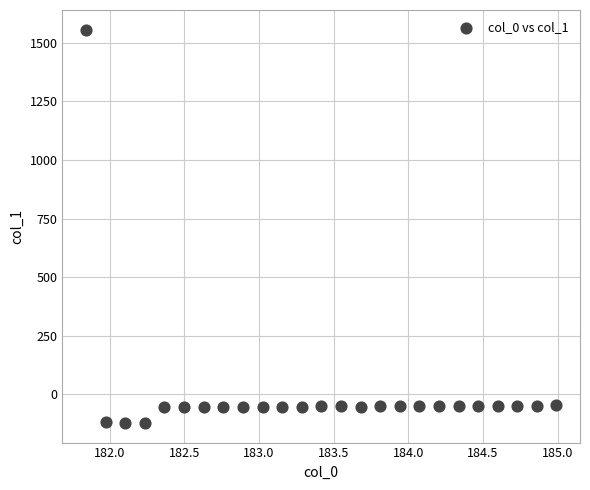

What is the range of X values (max minus min)?

3.1